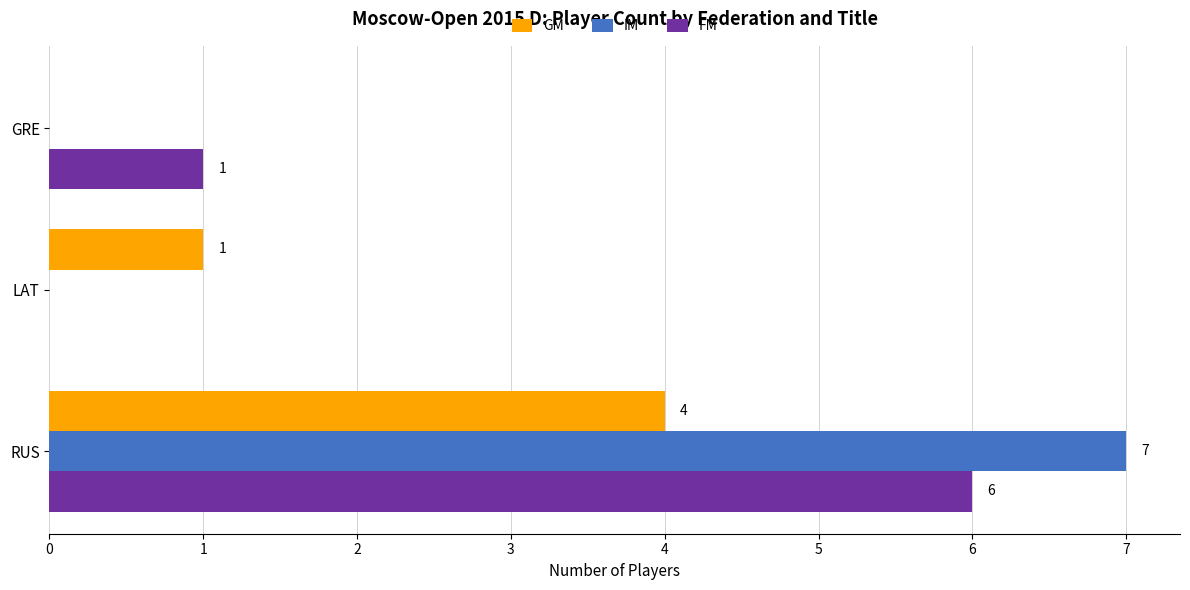

The value of GM at LAT is 1. True or false?

True